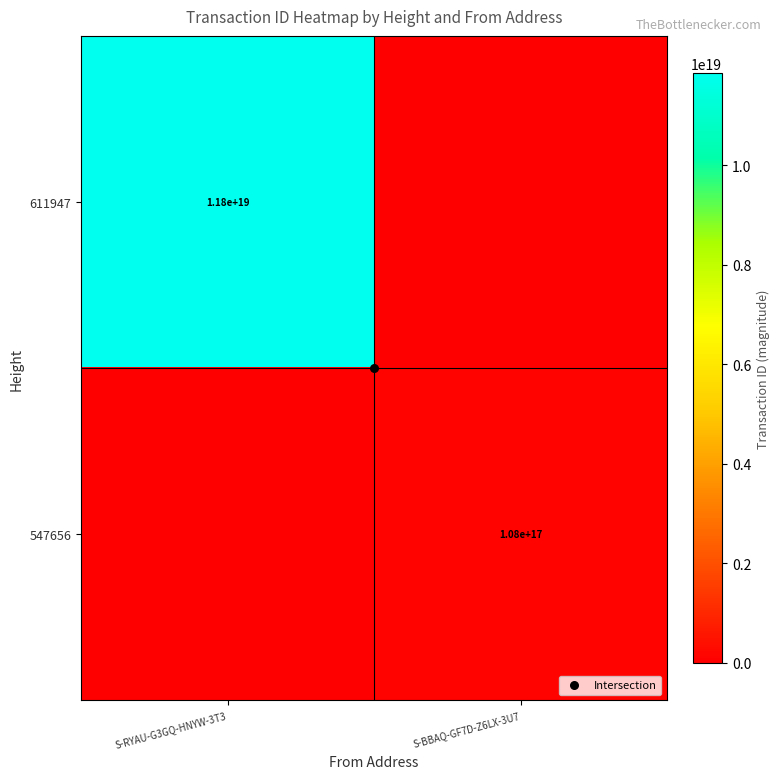

At how many categories does at least one series exceed 11491550354613354496?

1